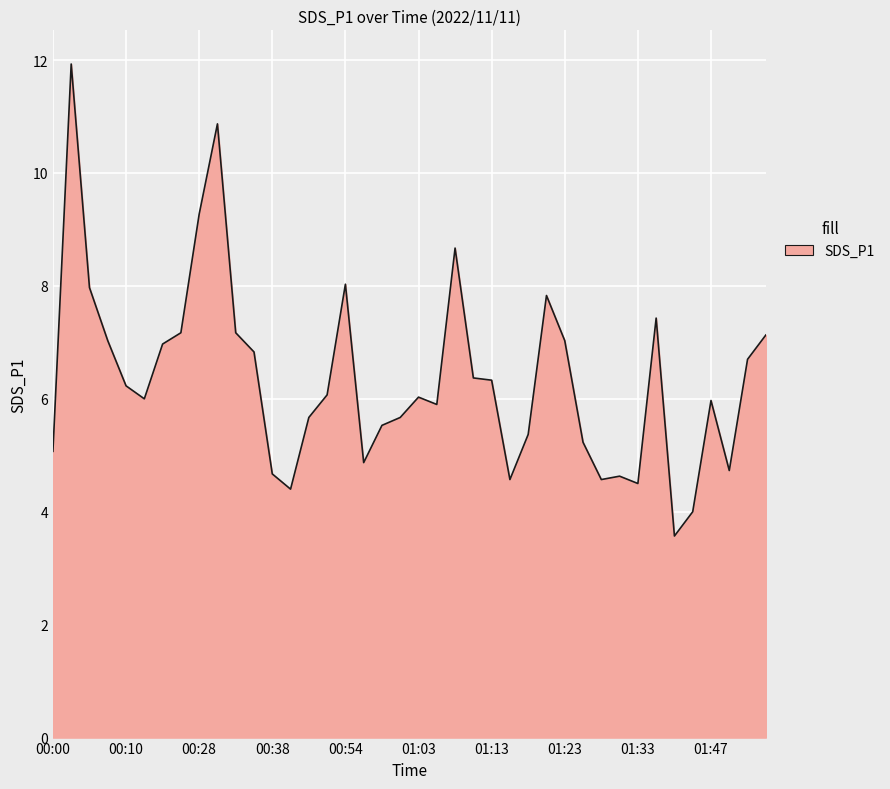

What is the greatest value displayed?

11.9